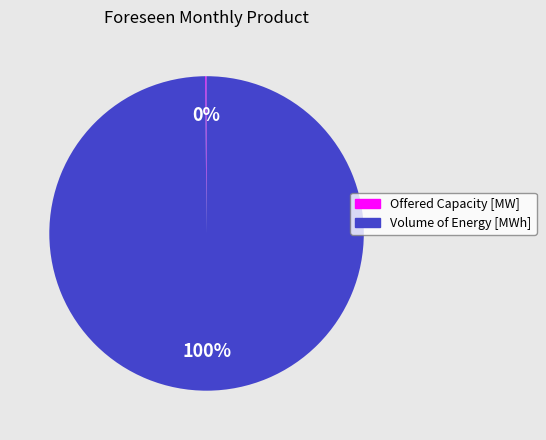

What is the largest slice in the pie chart?

Volume of Energy [MWh]